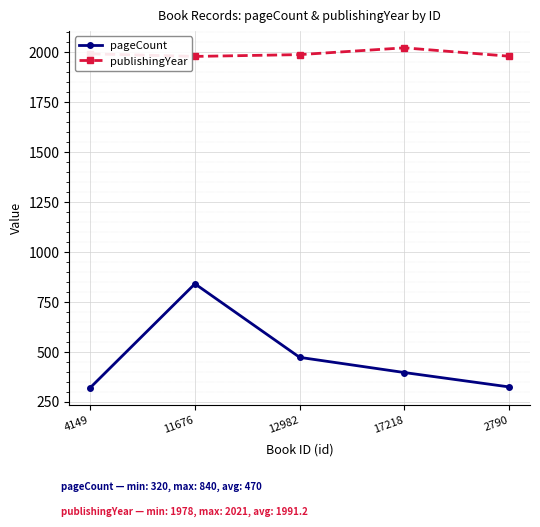

Is the value of publishingYear at 2790 greater than the value of pageCount at 2790?

Yes